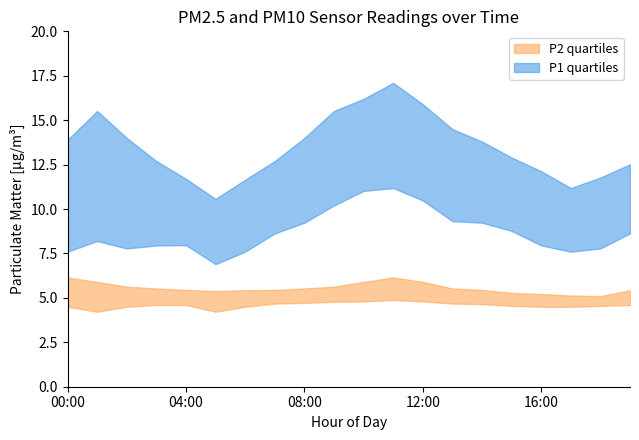

Reading left to right, extract all data points from this chart.

P1: 00:00=10.1	01:00=11.2	02:00=10.9	03:00=9.5	04:00=8.9	05:00=7.8	06:00=8.4	07:00=9.7	08:00=11.2	09:00=12.4	10:00=13.7	11:00=14.2	12:00=13.4	13:00=12.3	14:00=11.6	15:00=10.8	16:00=9.9	17:00=8.9	18:00=9.4	19:00=10.2
P1_upper: 00:00=13.9	01:00=15.5	02:00=14.0	03:00=12.7	04:00=11.7	05:00=10.6	06:00=11.7	07:00=12.7	08:00=14.0	09:00=15.5	10:00=16.2	11:00=17.1	12:00=15.9	13:00=14.5	14:00=13.8	15:00=12.9	16:00=12.1	17:00=11.2	18:00=11.8	19:00=12.5
P1_lower: 00:00=7.6	01:00=8.2	02:00=7.8	03:00=8.0	04:00=8.0	05:00=6.9	06:00=7.6	07:00=8.6	08:00=9.2	09:00=10.2	10:00=11.0	11:00=11.2	12:00=10.5	13:00=9.3	14:00=9.2	15:00=8.8	16:00=8.0	17:00=7.6	18:00=7.8	19:00=8.6
P2: 00:00=5.1	01:00=5.1	02:00=5.0	03:00=4.7	04:00=4.8	05:00=4.5	06:00=4.8	07:00=5.1	08:00=5.2	09:00=5.3	10:00=5.5	11:00=5.6	12:00=5.4	13:00=5.1	14:00=5.0	15:00=4.9	16:00=4.8	17:00=4.7	18:00=4.7	19:00=5.0
P2_upper: 00:00=6.2	01:00=5.9	02:00=5.6	03:00=5.5	04:00=5.5	05:00=5.4	06:00=5.4	07:00=5.5	08:00=5.5	09:00=5.6	10:00=5.9	11:00=6.2	12:00=5.9	13:00=5.5	14:00=5.5	15:00=5.3	16:00=5.2	17:00=5.1	18:00=5.1	19:00=5.4
P2_lower: 00:00=4.5	01:00=4.2	02:00=4.5	03:00=4.6	04:00=4.6	05:00=4.2	06:00=4.5	07:00=4.7	08:00=4.7	09:00=4.8	10:00=4.8	11:00=4.9	12:00=4.8	13:00=4.7	14:00=4.7	15:00=4.5	16:00=4.5	17:00=4.5	18:00=4.5	19:00=4.6